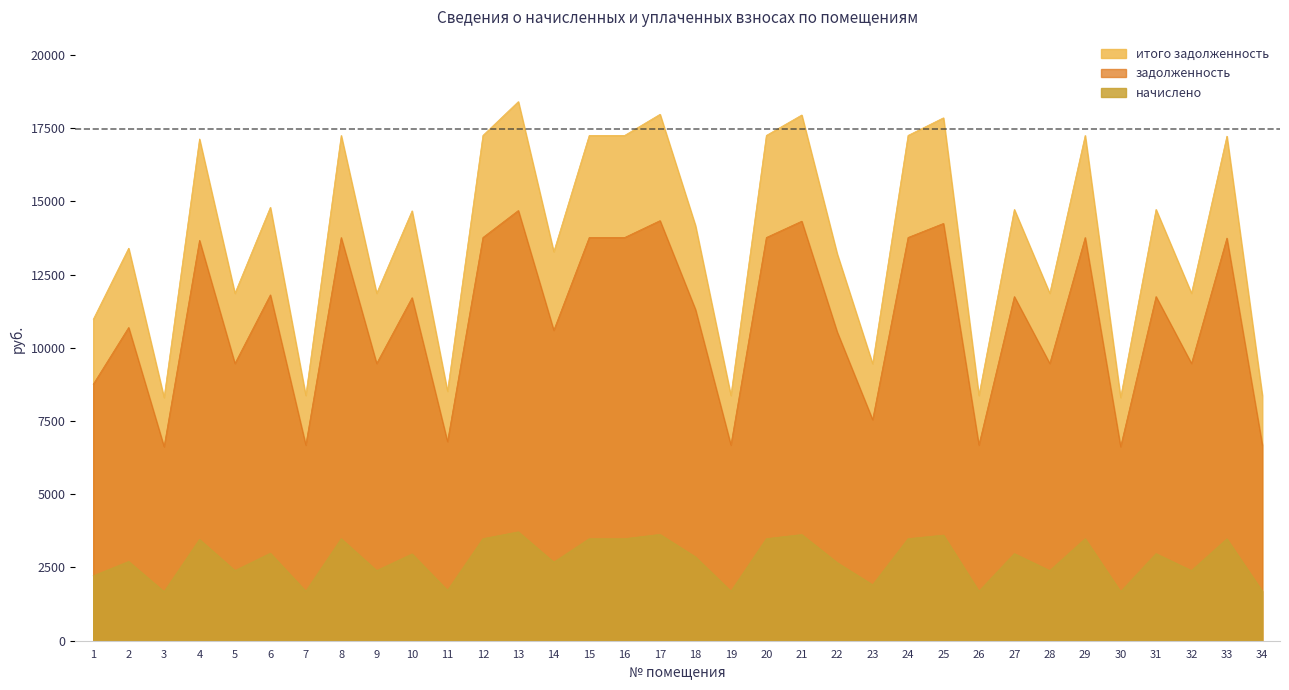

Reading left to right, list all the values displayed in this chart.

задолженность: 1=10971.4	2=13401.4	3=8300.7	4=17130.7	5=11861.6	6=14796.9	7=8372.9	8=17251.0	9=11861.6	10=14676.6	11=8517.2	12=17251.0	13=18405.9	14=13281.1	15=17251.0	16=17251.0	17=17972.8	18=14171.3	19=8372.9	20=17251.0	21=17948.8	22=13208.9	23=9455.6	24=17251.0	25=17852.5	26=8372.9	27=14724.7	28=11861.6	29=17251.0	30=8300.7	31=14724.7	32=11861.6	33=17227.0	34=8372.9
начислено: 1=2216.2	2=2707.0	3=1676.7	4=3460.3	5=2396.0	6=2988.9	7=1691.3	8=3484.6	9=2396.0	10=2964.6	11=1720.4	12=3484.6	13=3717.9	14=2682.7	15=3484.6	16=3484.6	17=3630.4	18=2862.5	19=1691.3	20=3484.6	21=3625.6	22=2668.1	23=1910.0	24=3484.6	25=3606.1	26=1691.3	27=2974.3	28=2396.0	29=3484.6	30=1676.7	31=2974.3	32=2396.0	33=3479.8	34=1691.3
итого задолженность: 1=8755.2	2=10694.4	3=6624.0	4=13670.4	5=9465.6	6=11808.0	7=6681.6	8=13766.4	9=9465.6	10=11712.0	11=6796.8	12=13766.4	13=14688.0	14=10598.4	15=13766.4	16=13766.4	17=14342.4	18=11308.8	19=6681.6	20=13766.4	21=14323.2	22=10540.8	23=7545.6	24=13766.4	25=14246.4	26=6681.6	27=11750.4	28=9465.6	29=13766.4	30=6624.0	31=11750.4	32=9465.6	33=13747.2	34=6681.6